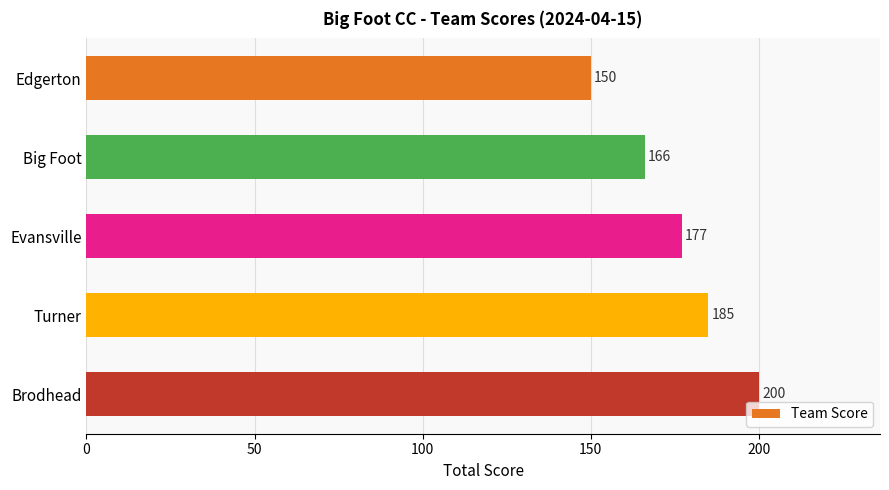

What is the difference between the maximum and second lowest values?

34